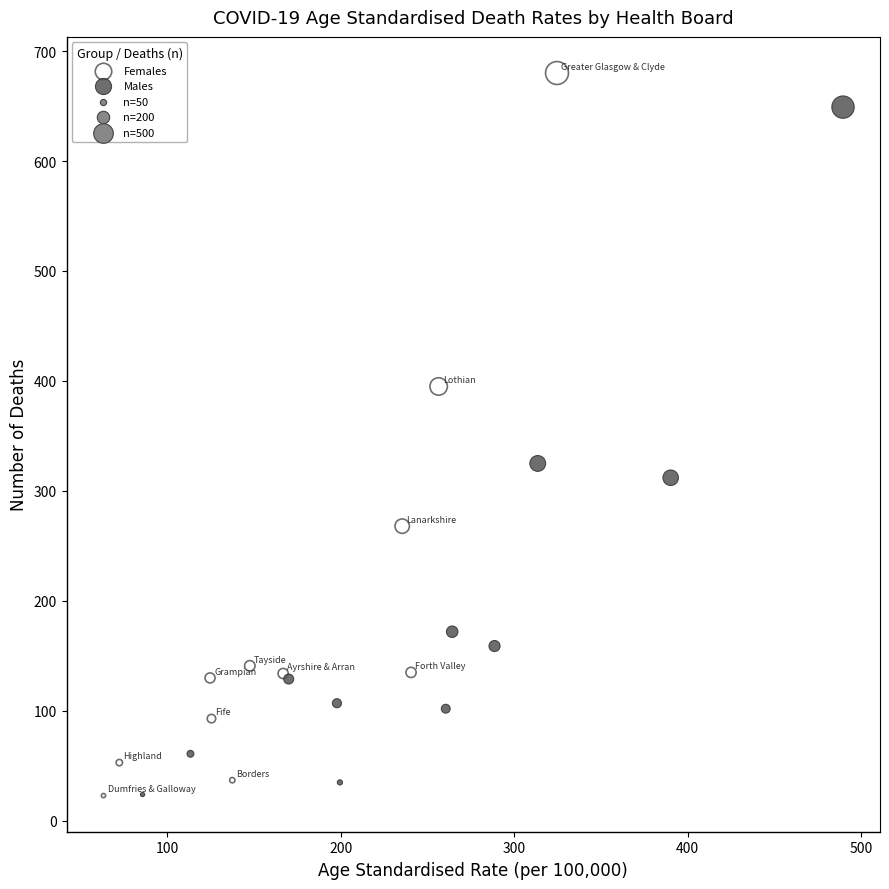

Which series reaches the maximum Y coordinate?

Females